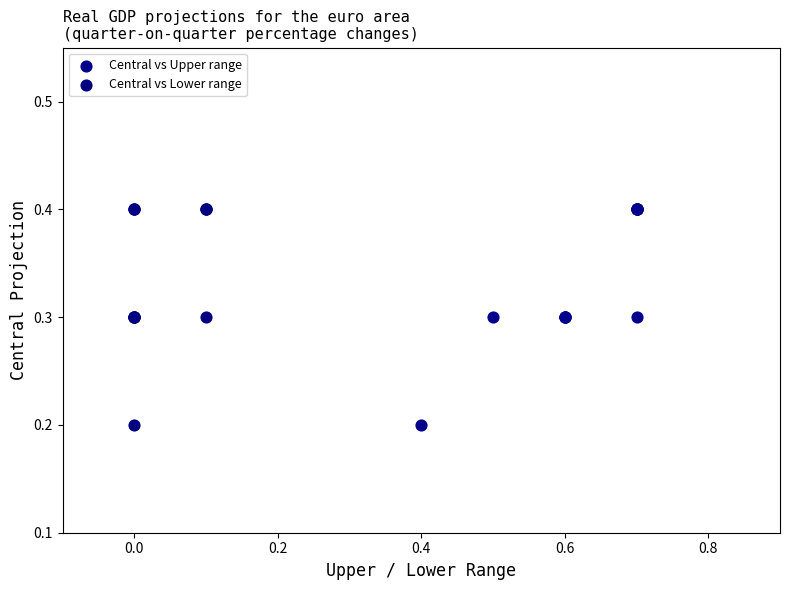

What are all the series names shown in the legend?

Central vs Upper range, Central vs Lower range